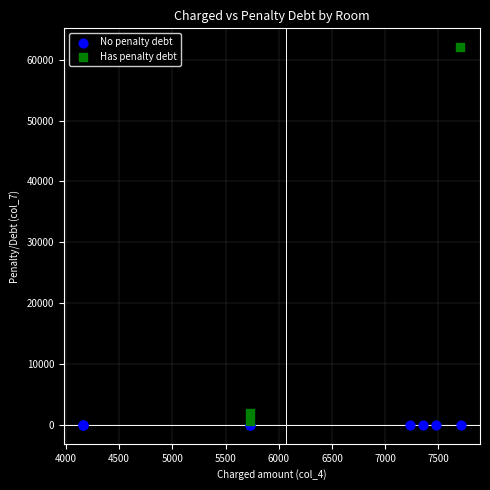

Which series reaches the maximum Y coordinate?

Has penalty debt